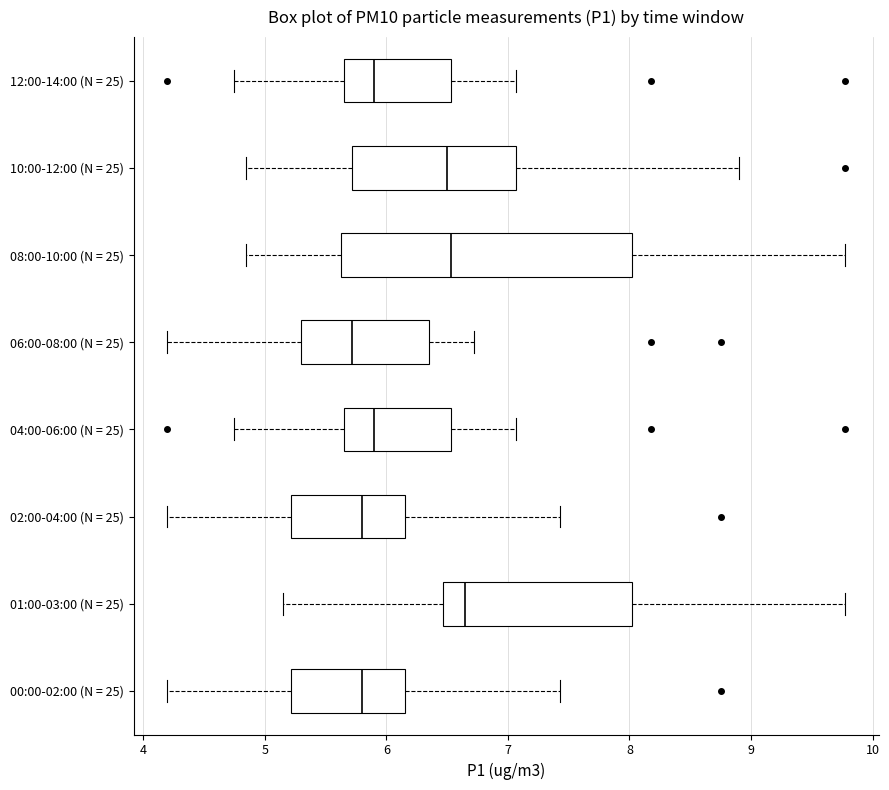

Reading bottom to top, read every box against the x-axis: the position of its median line, the range the box covers, and the ends of its whiskers. The values are not printed on the chart, so give them approximately, as read against the axis.

00:00-02:00 (N = 25): median 5.8, box 5.2 to 6.2, whiskers 4.2 to 7.4
01:00-03:00 (N = 25): median 6.7, box 6.5 to 8.0, whiskers 5.2 to 9.8
02:00-04:00 (N = 25): median 5.8, box 5.2 to 6.2, whiskers 4.2 to 7.4
04:00-06:00 (N = 25): median 5.9, box 5.7 to 6.5, whiskers 4.8 to 7.1
06:00-08:00 (N = 25): median 5.7, box 5.3 to 6.4, whiskers 4.2 to 6.7
08:00-10:00 (N = 25): median 6.5, box 5.6 to 8.0, whiskers 4.9 to 9.8
10:00-12:00 (N = 25): median 6.5, box 5.7 to 7.1, whiskers 4.9 to 8.9
12:00-14:00 (N = 25): median 5.9, box 5.7 to 6.5, whiskers 4.8 to 7.1